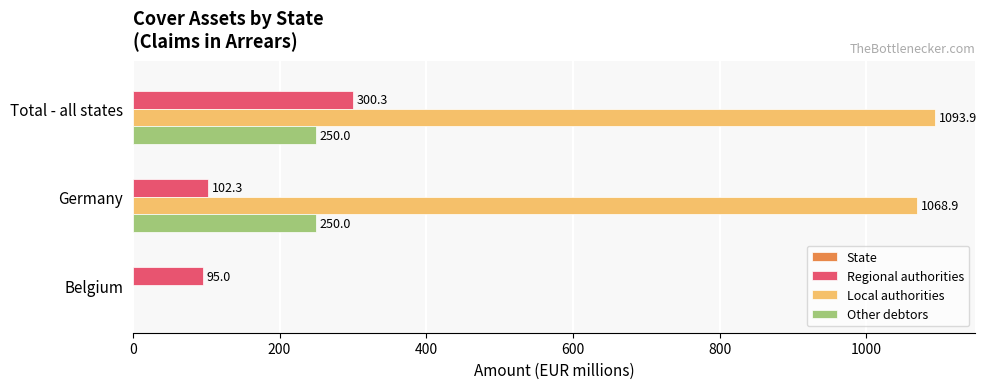

Between Germany and Belgium, which series saw the biggest shift?

Local authorities